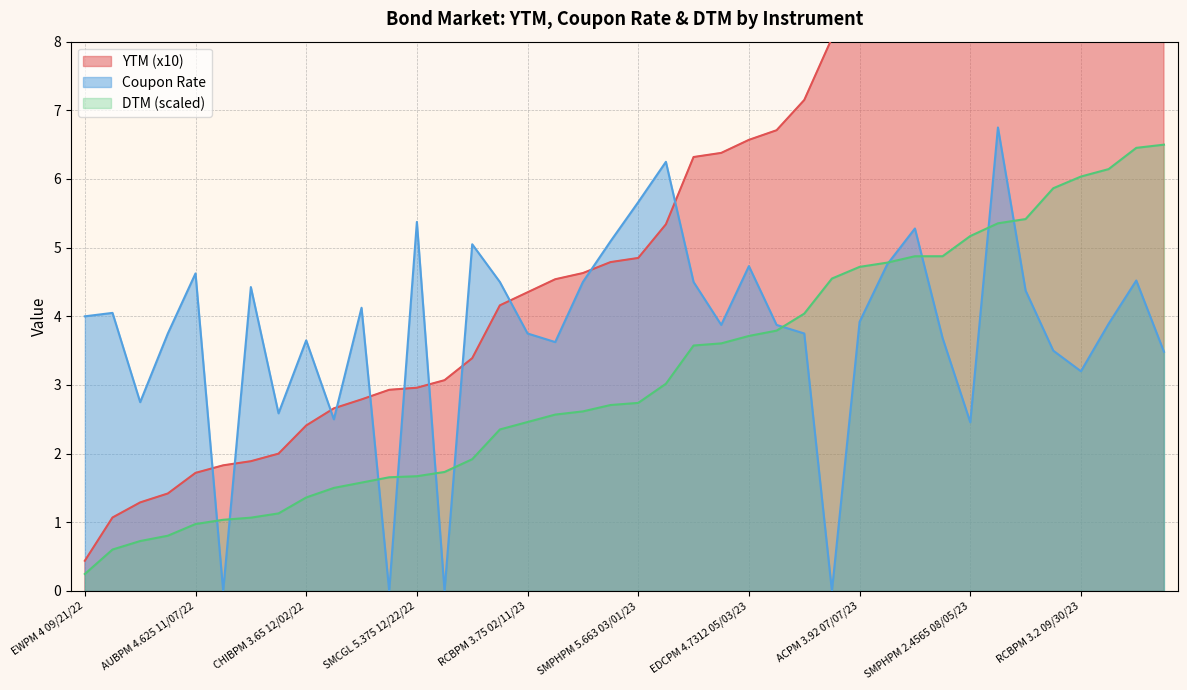

At which label is Coupon Rate closest to 3?

RCBPM 3.2 09/30/23